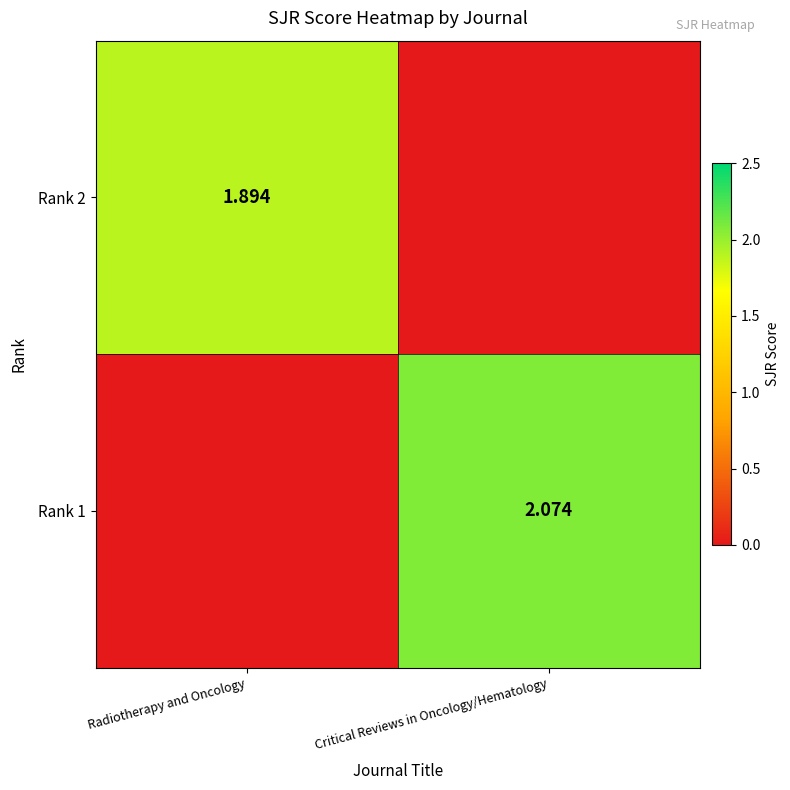

What is the approximate value of Rank 1 at Critical Reviews in Oncology/Hematology?

2.1